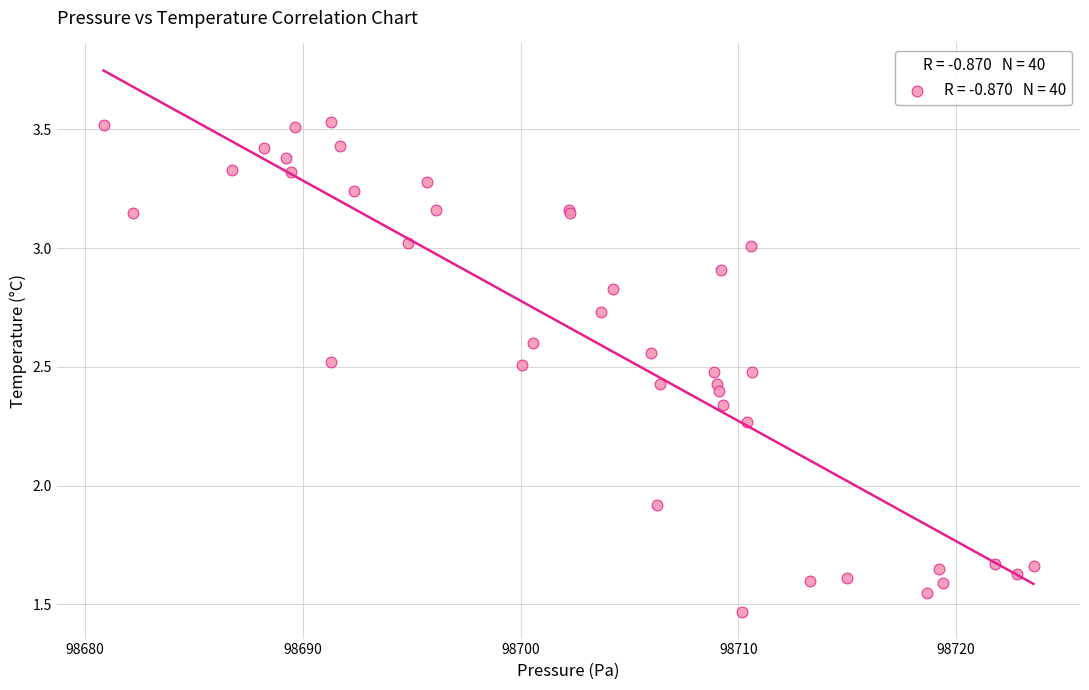

What Y value in the scatter plot is closest to 2?

1.9